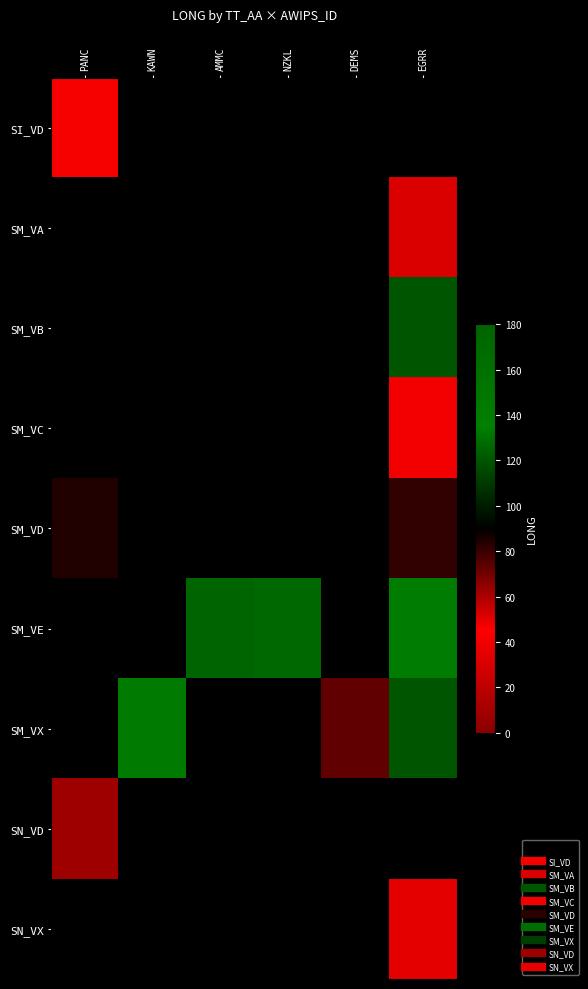

What is the minimum value shown in the chart?

35.4